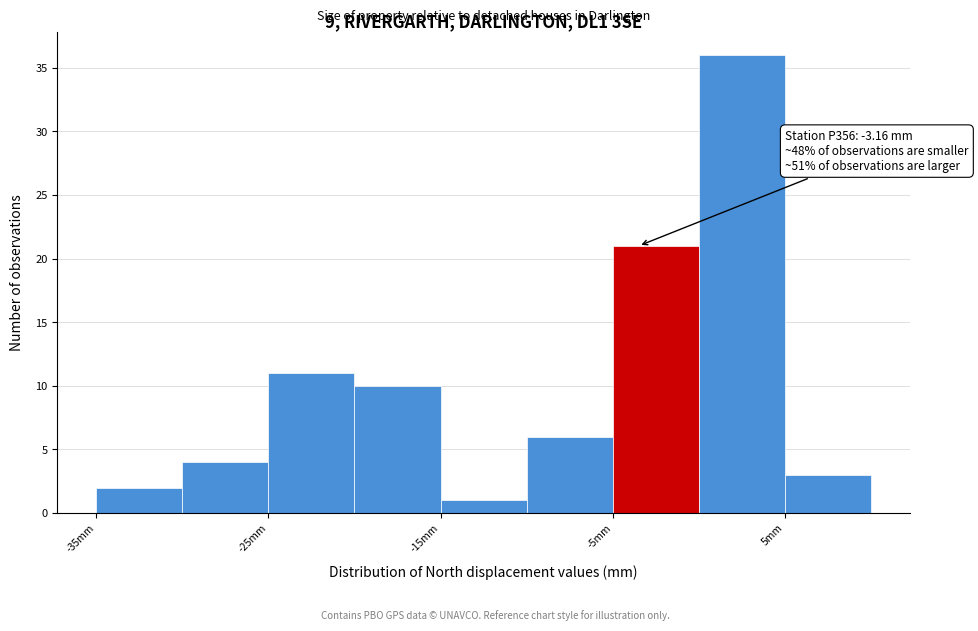

Over which range of the x-axis is the bar tallest?

0 to 5